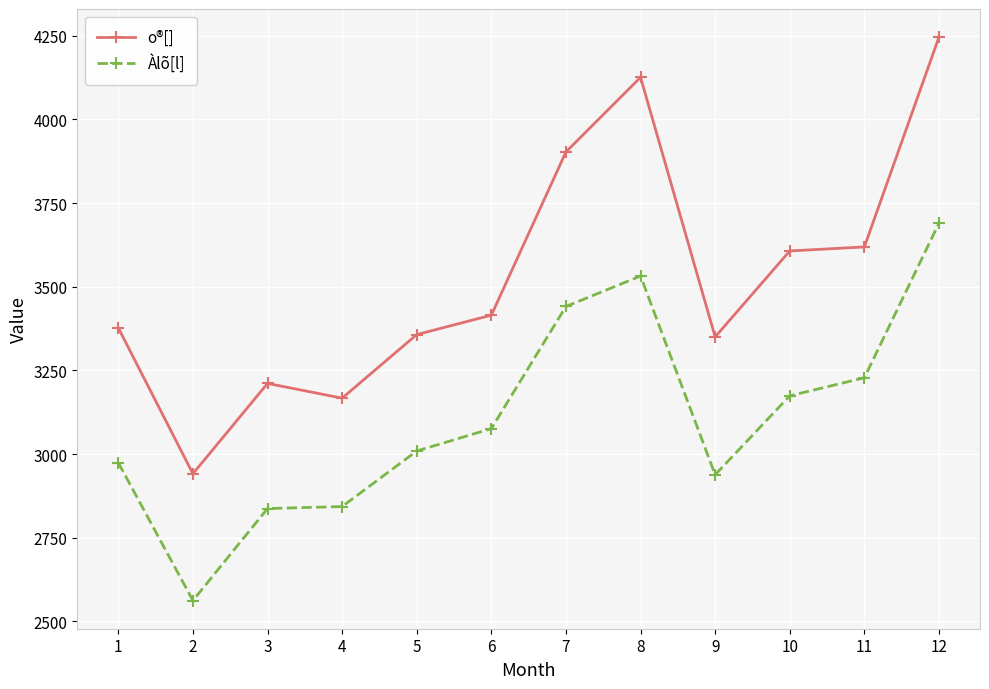

What is the sum of the o®[] values at 6 and 3?

6626